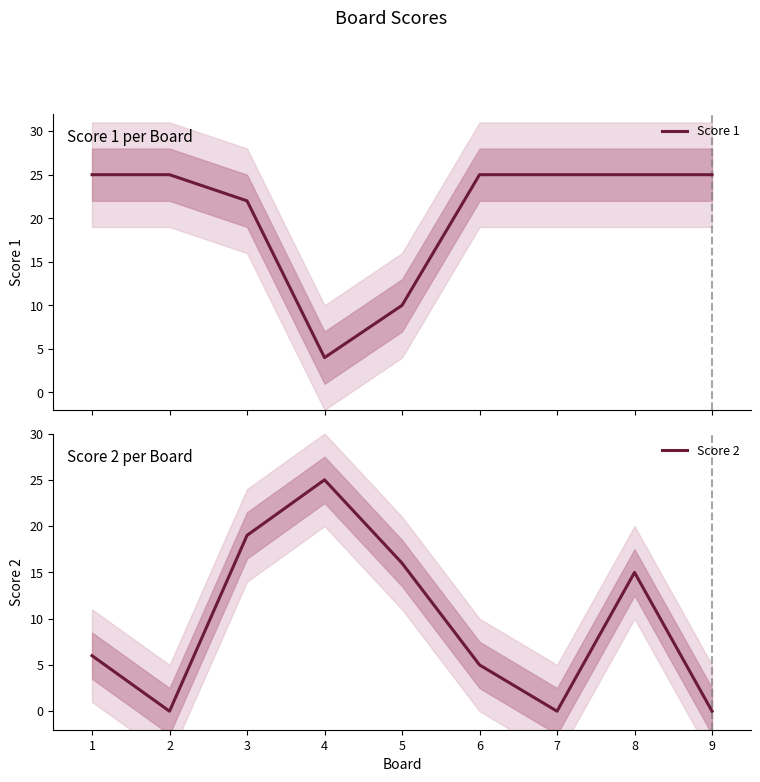

How many times do Score 1 and Score 2 cross each other?

2